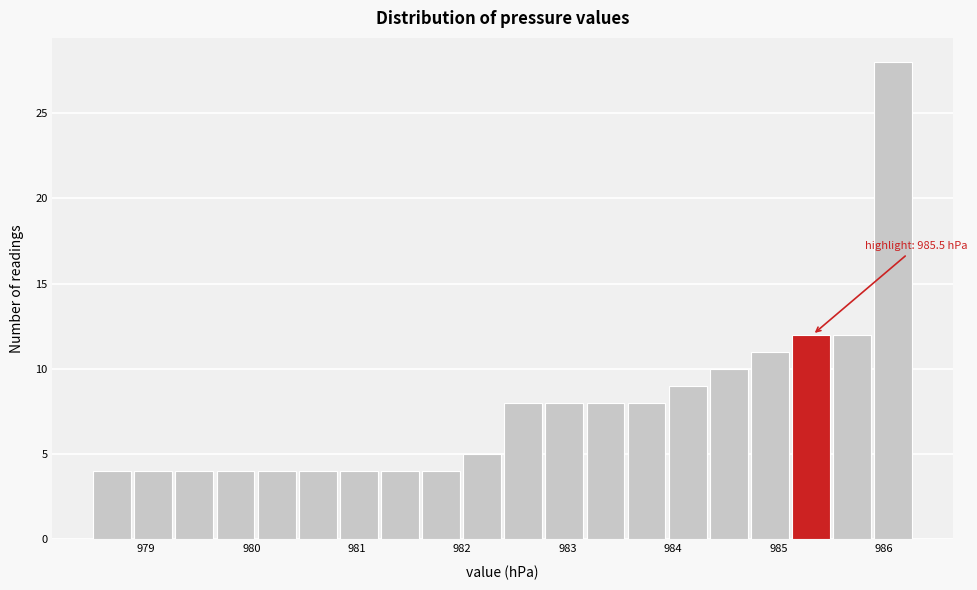

Read against the x-axis, roughly where is the centre of the tallest bar?

986.1